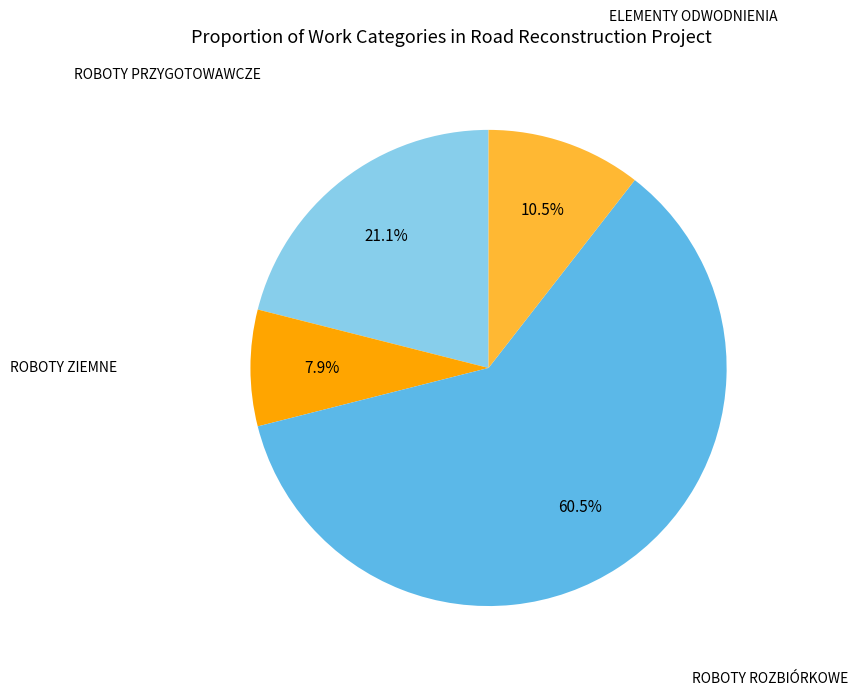

Is there any slice that represents more than half of the pie?

Yes